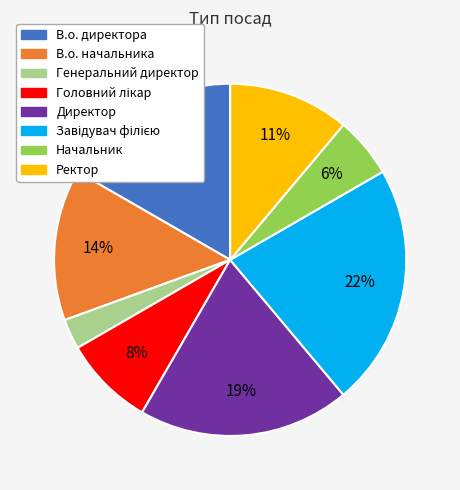

Is the sum of Генеральний директор and В.о. начальника greater than half?

No